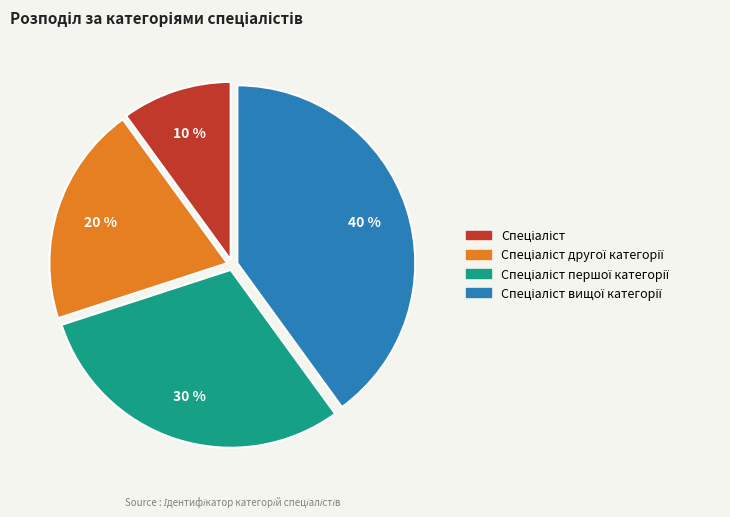

To the nearest percent, what is the average slice percentage?

25%